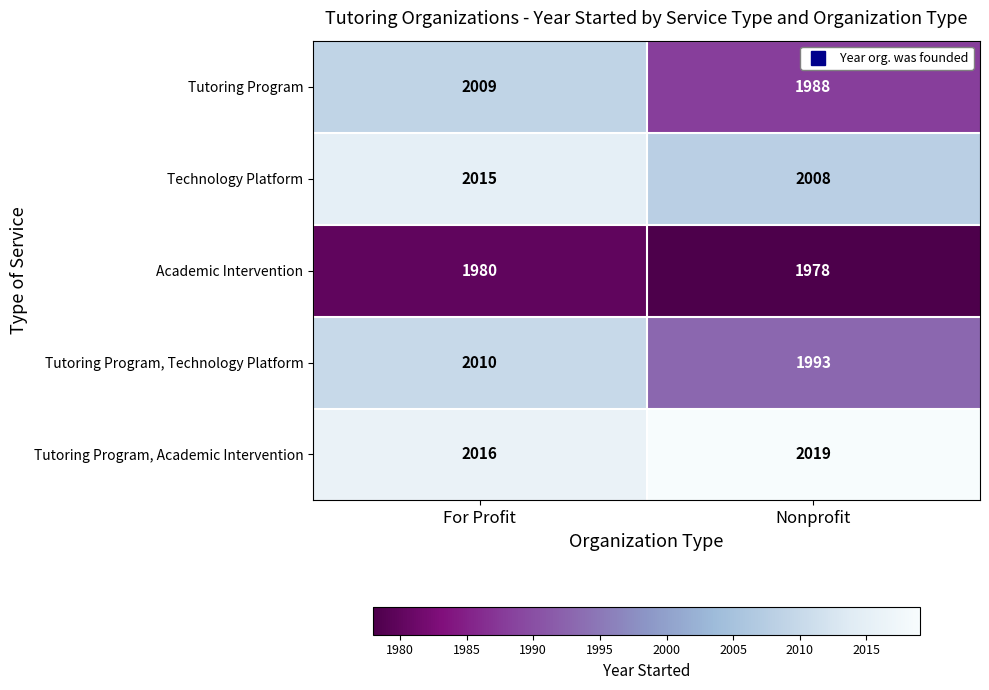

Read the Technology Platform value at Nonprofit.

2008